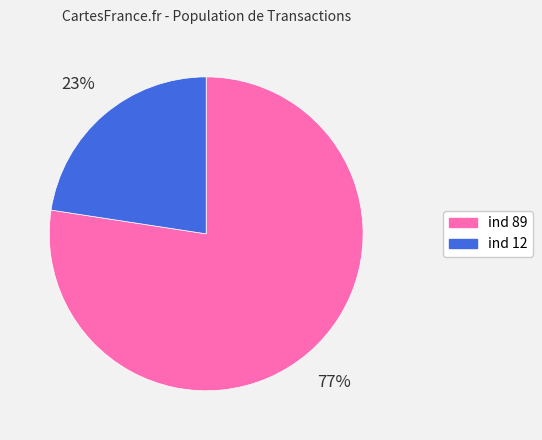

Does ind 12 represent more than half of the total?

No